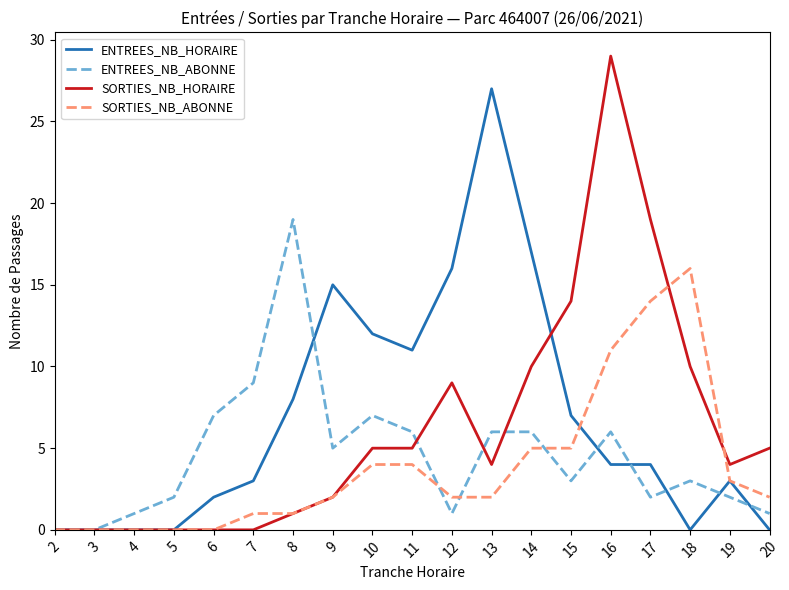

What is the approximate value of ENTREES_NB_HORAIRE at 17, to the nearest 5?

5